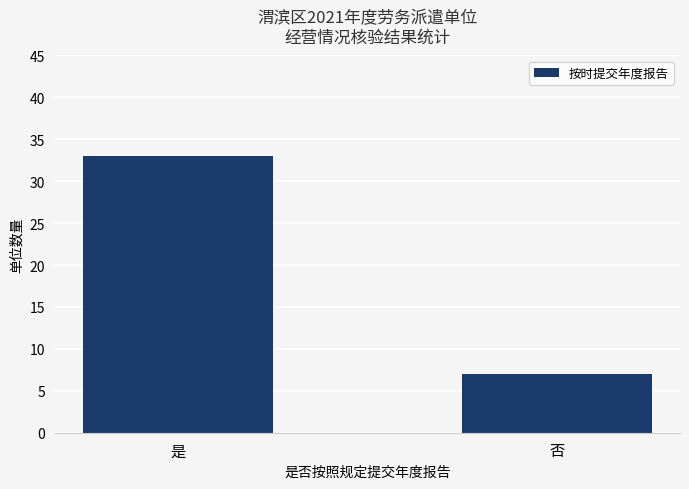

Read the value at 是.

33